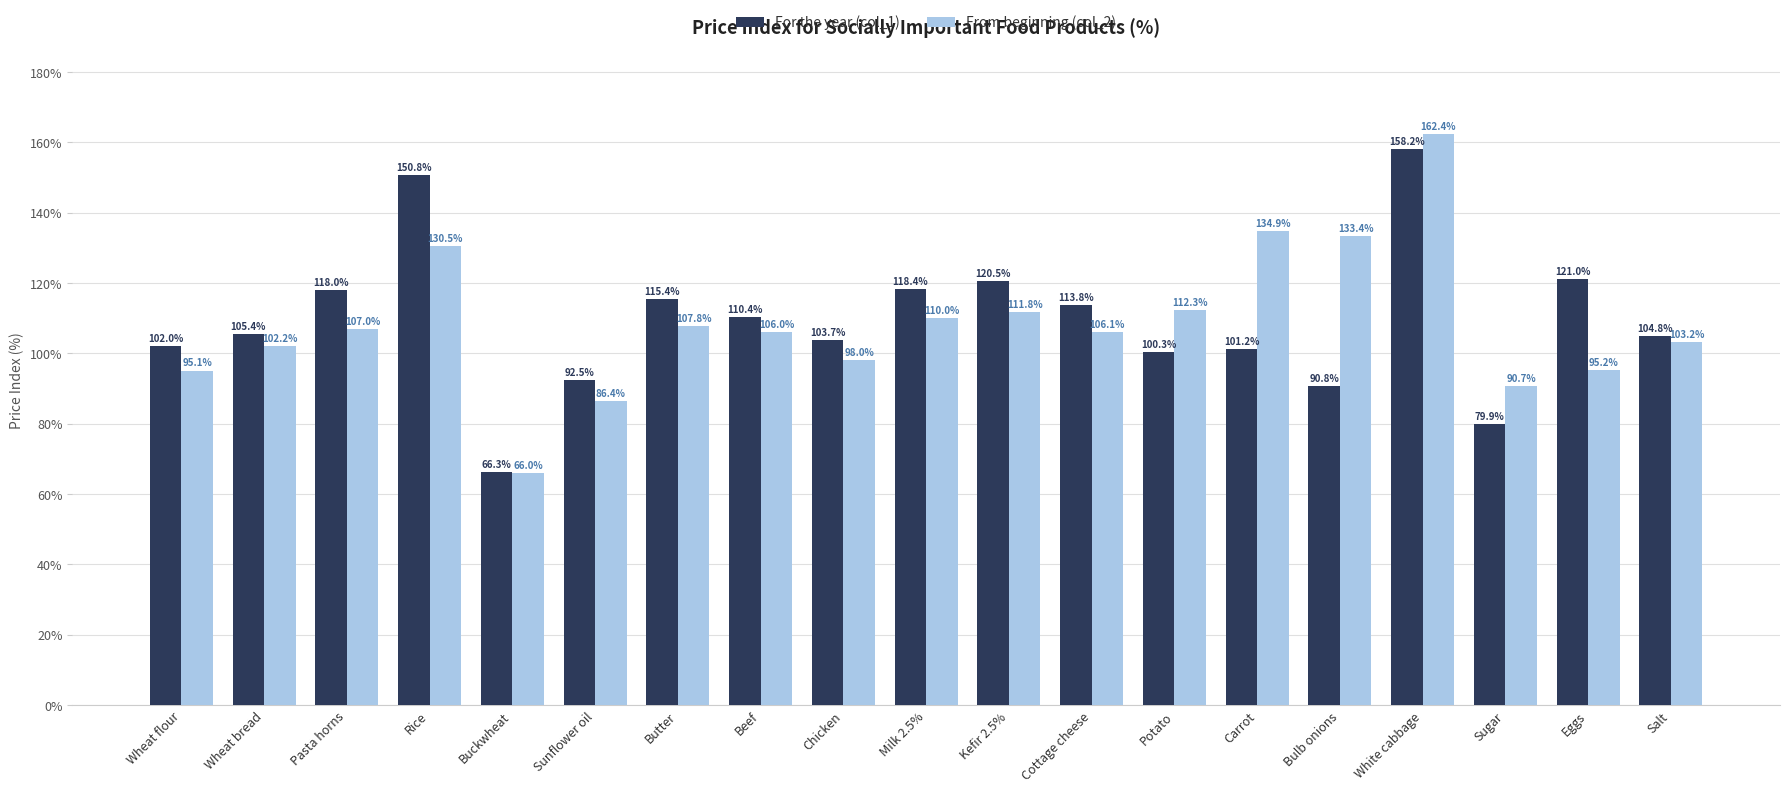

Is it true that For the year (col_1) equals 101.2 at Carrot?

True